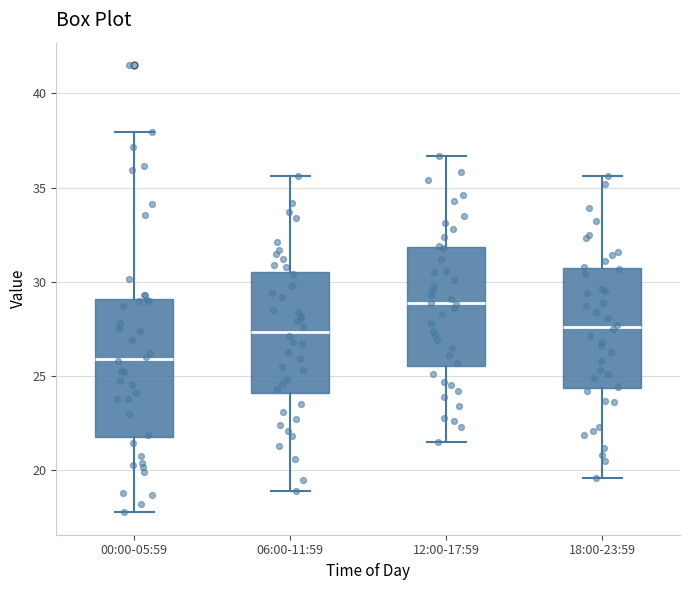

Where does the upper whisker of the box for 18:00-23:59 end on the y-axis? The values are not printed on the chart, so give them approximately, as read against the axis.

35.5